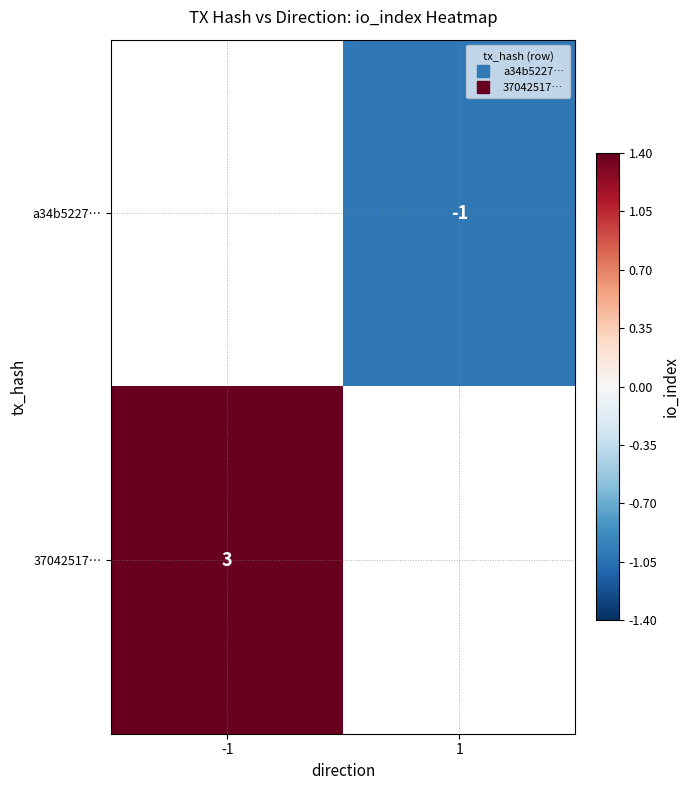

How many distinct data groups are displayed?

2